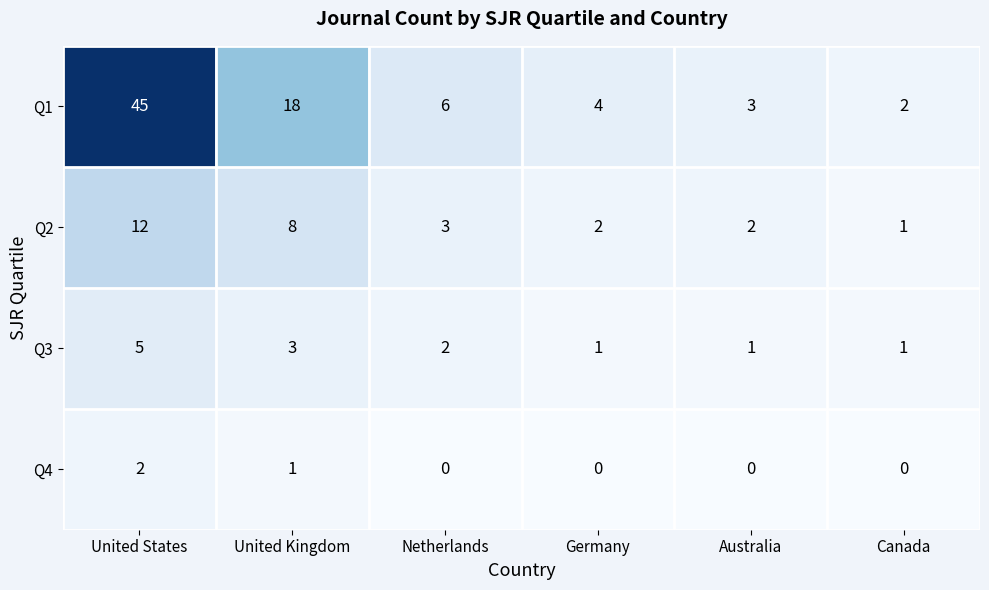

Which category has the highest value across all series?

United States